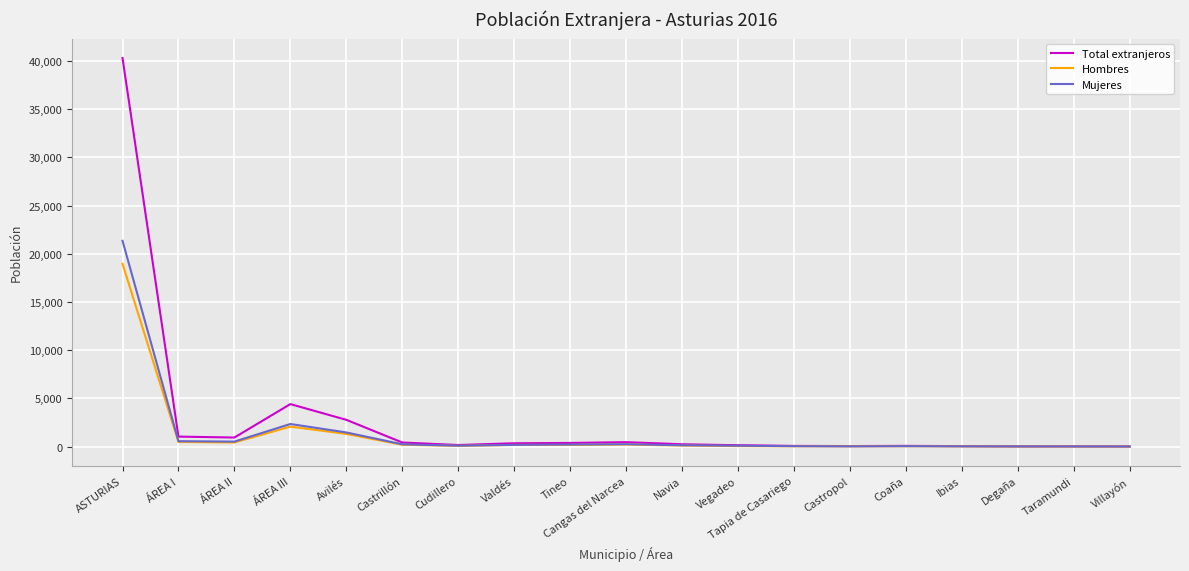

The value of Hombres at Valdés is 168. True or false?

True